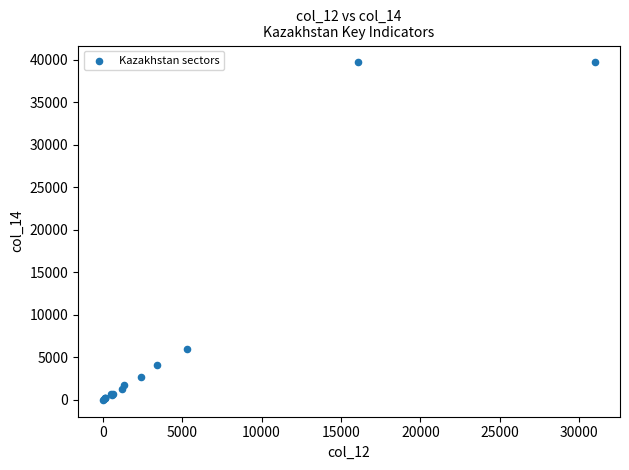

What Y value in the scatter plot is closest to 19838?

5982.8